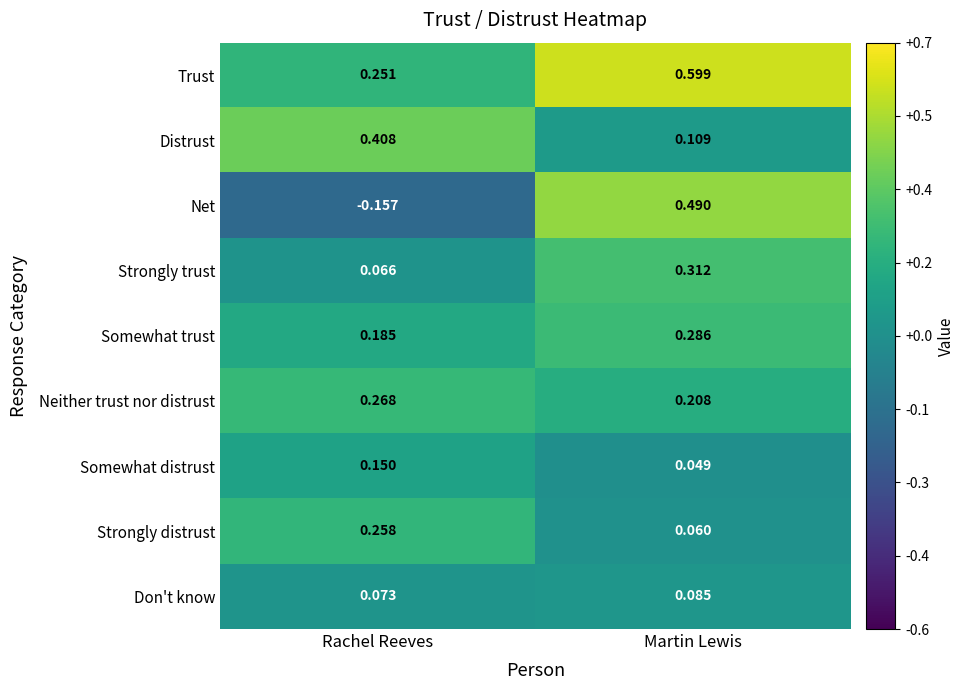

At which category does the chart reach its peak across all series?

Martin Lewis